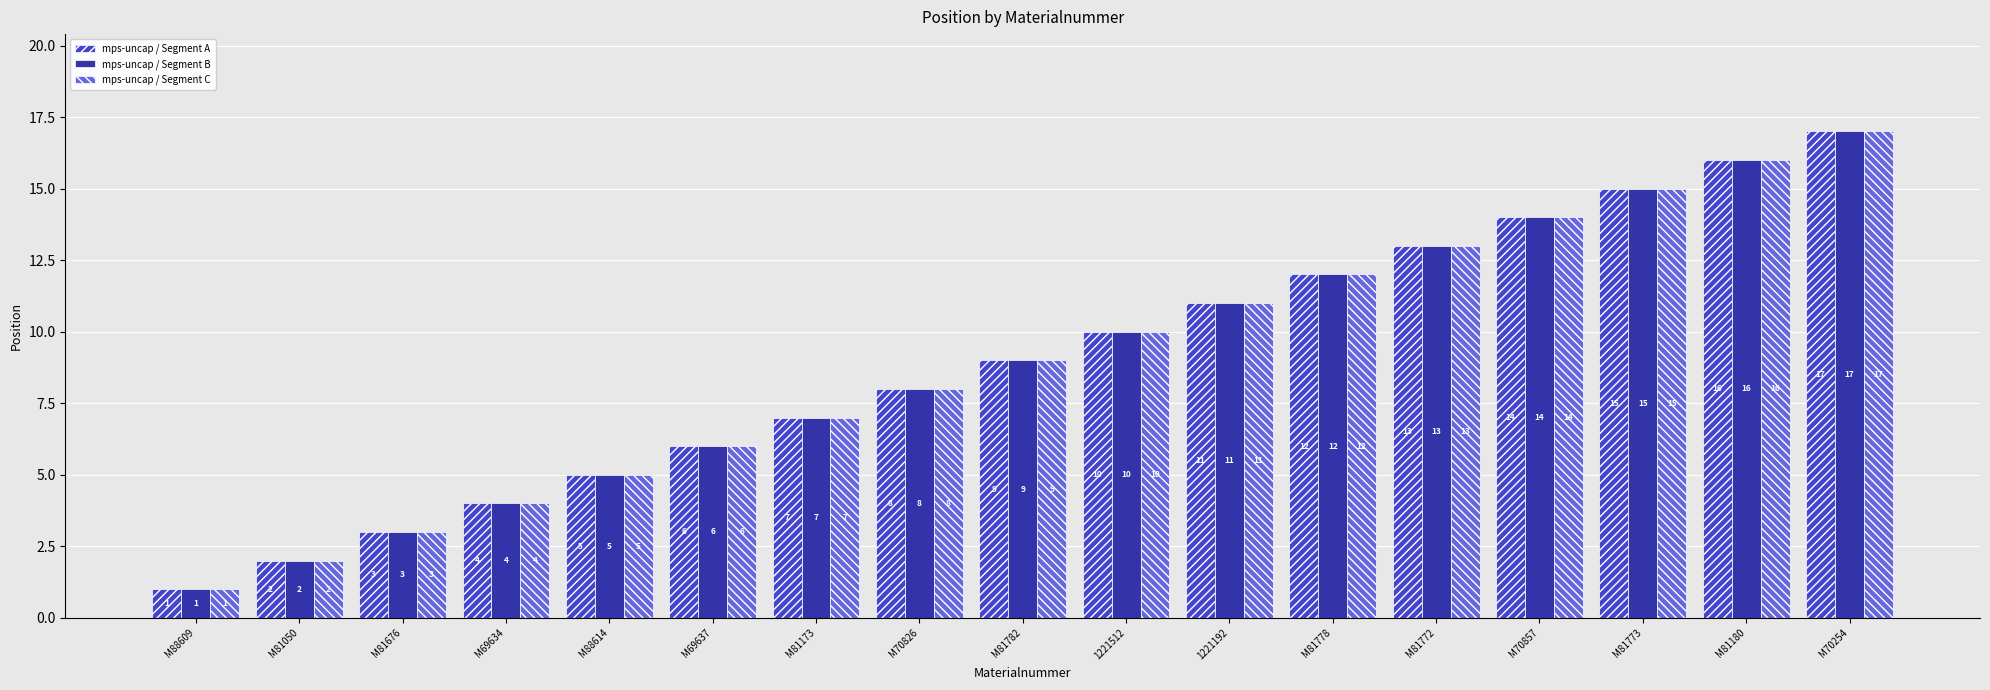

What is the difference between the mps-uncap / Segment C values at M70857 and 1221192?

3